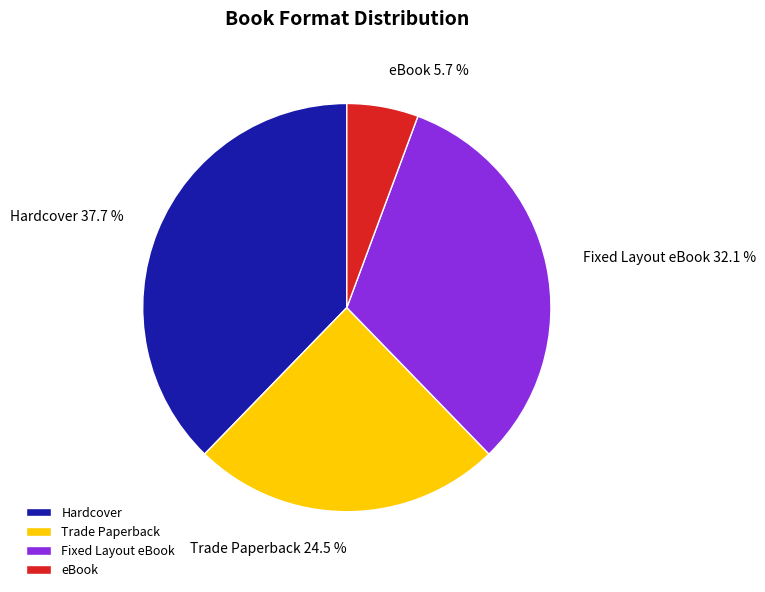

Between eBook and Hardcover, which is larger?

Hardcover